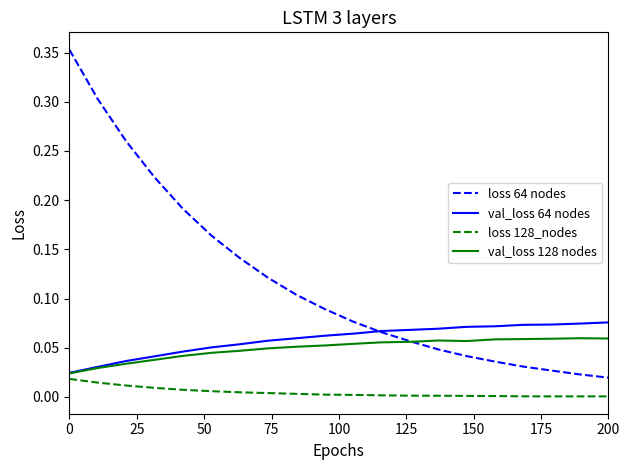

List the series in order of their peak value, highest first.

loss 64 nodes, val_loss 64 nodes, val_loss 128 nodes, loss 128_nodes